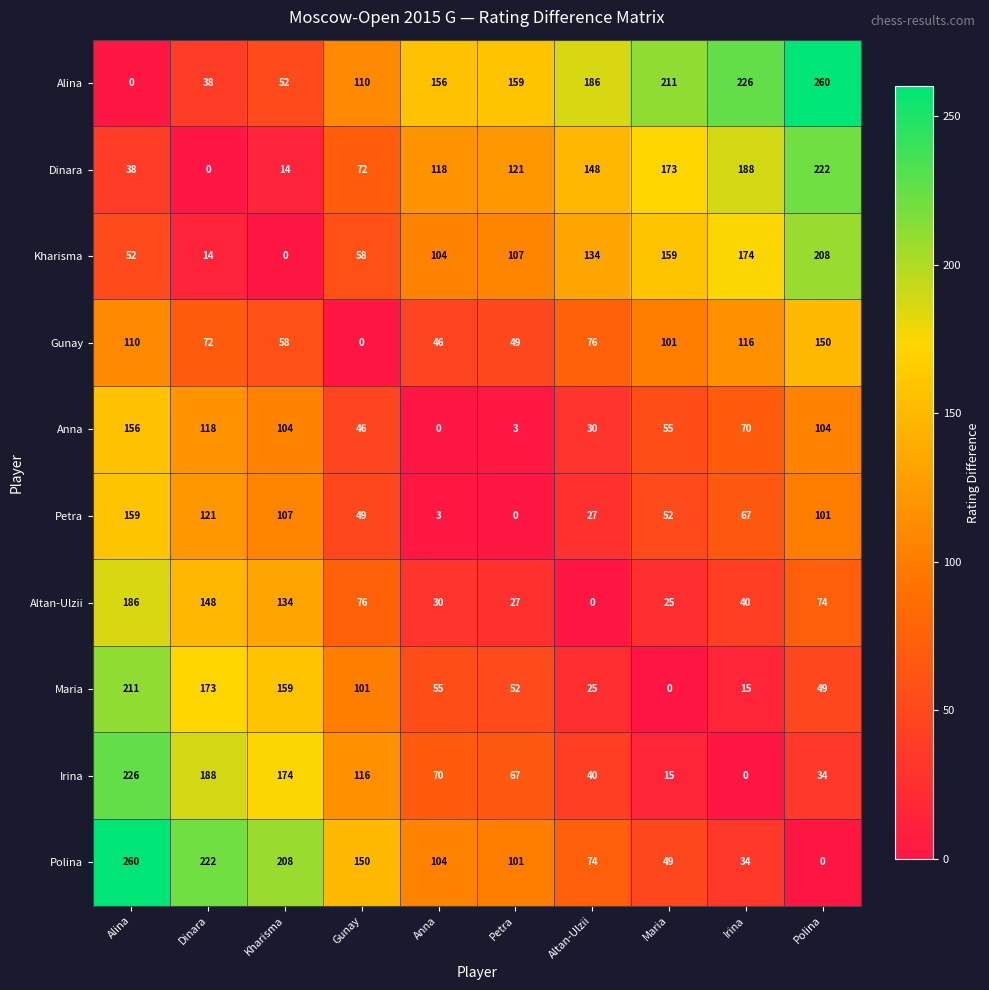

What is the total value across all series at Alina?

1398